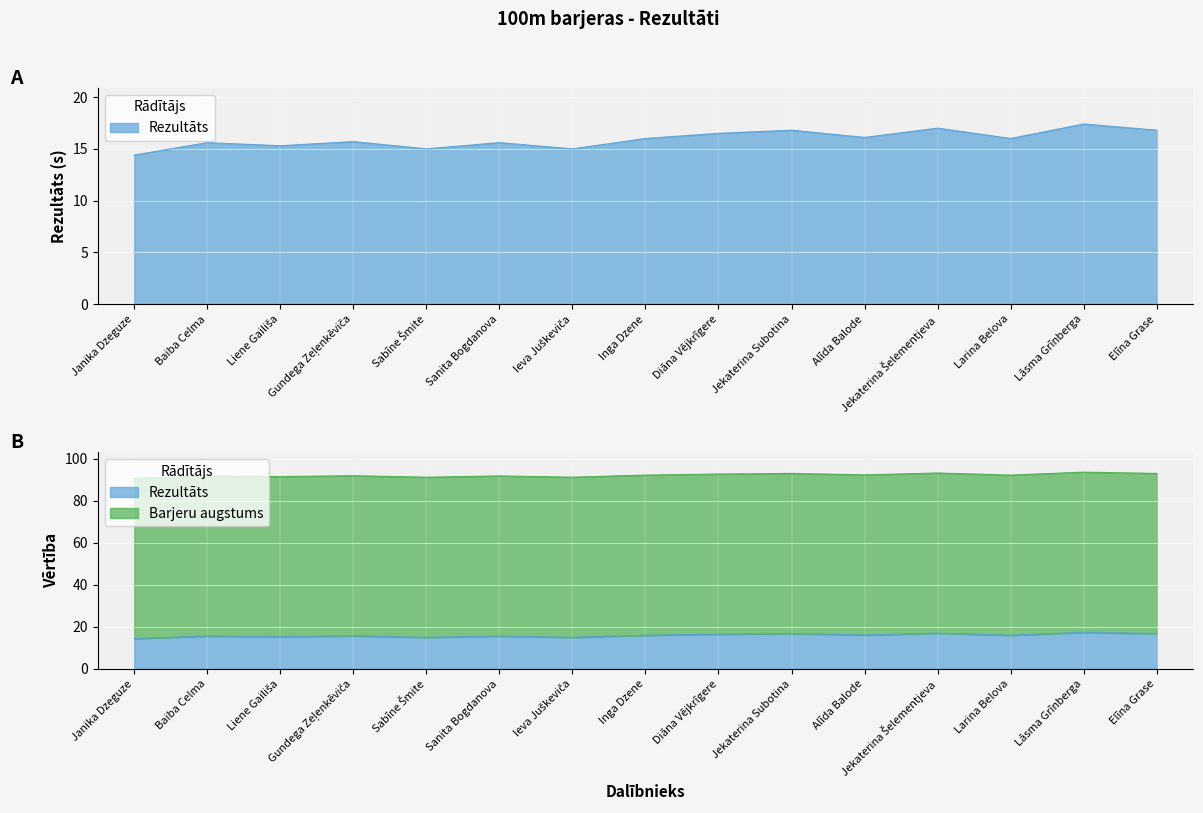

What is the approximate value at Inga Dzene?

16.0